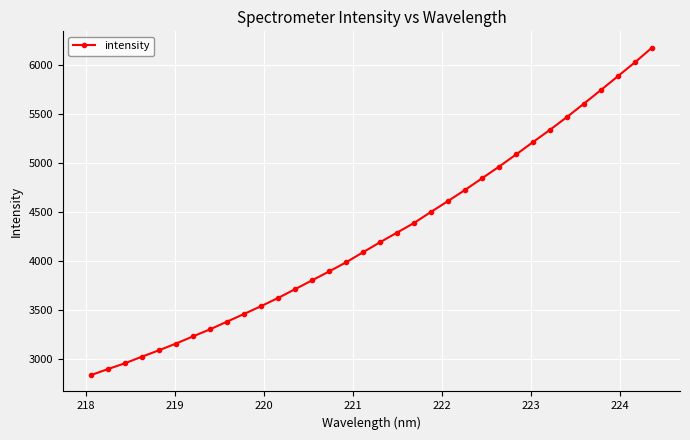

What is the maximum value shown in the chart?

6177.2